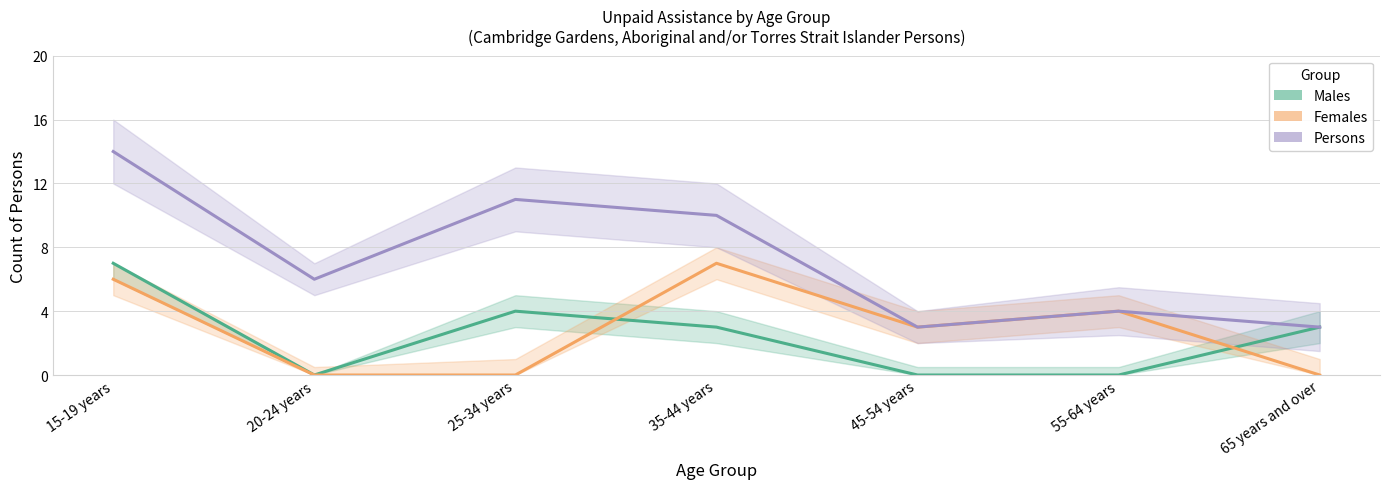

How many values in Males are above zero?

4